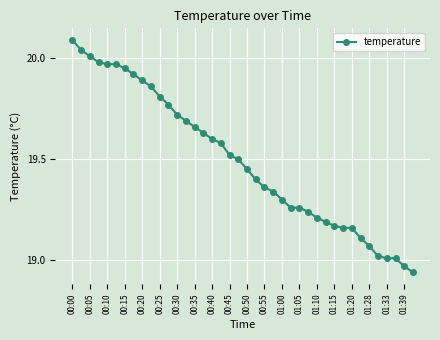

True or false: the data has more than 1 interior local peaks.

False